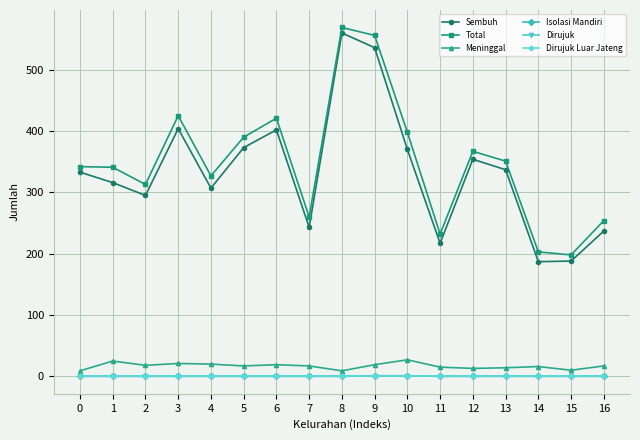

What is the approximate value of Sembuh at 15?

188